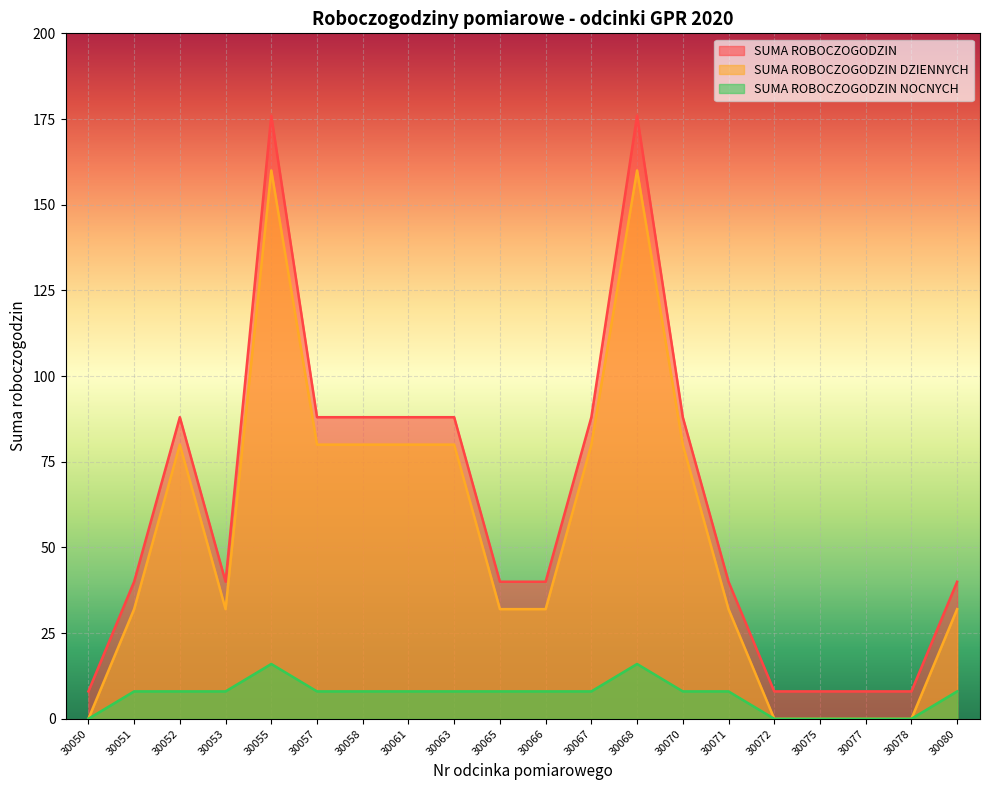

What is the difference between the maximum and minimum values in the SUMA ROBOCZOGODZIN DZIENNYCH series?

160